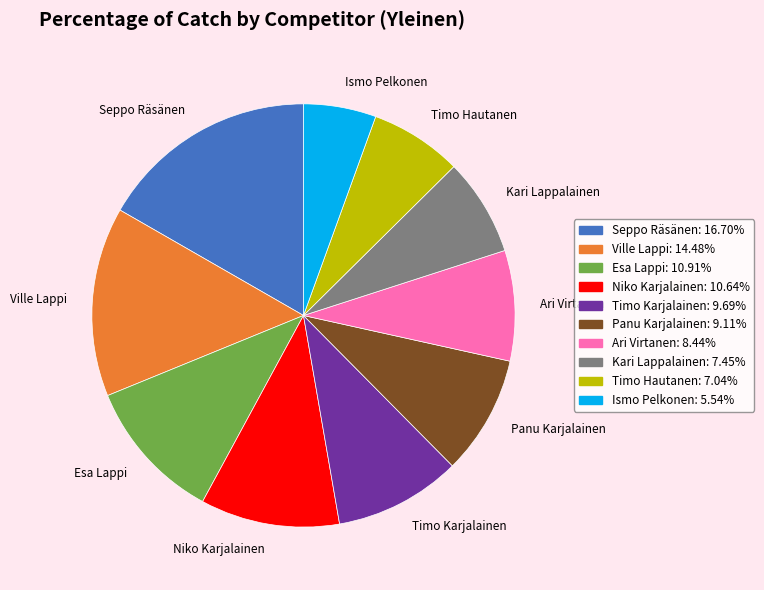

What is the ratio of the value at Timo Karjalainen to the value at Ismo Pelkonen?

1.7